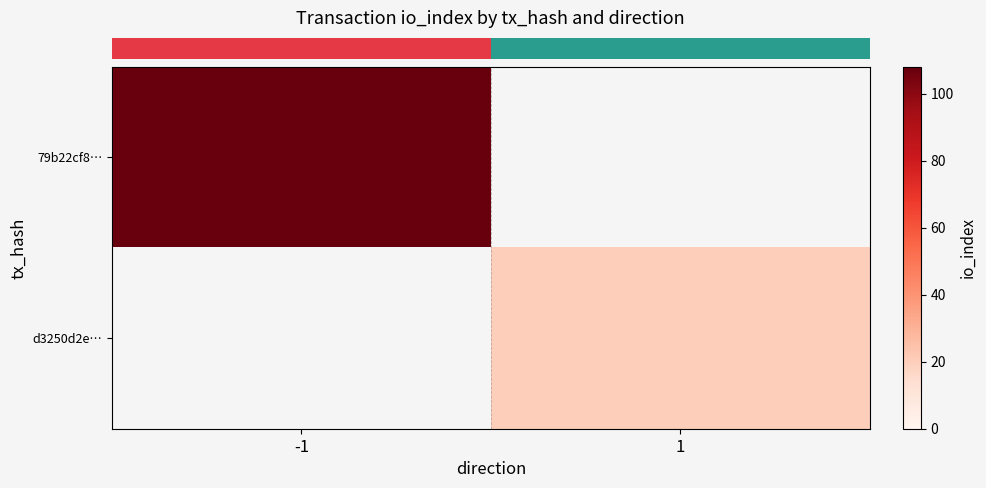

At 1, list the series in order from largest to smallest.

row_0, row_1